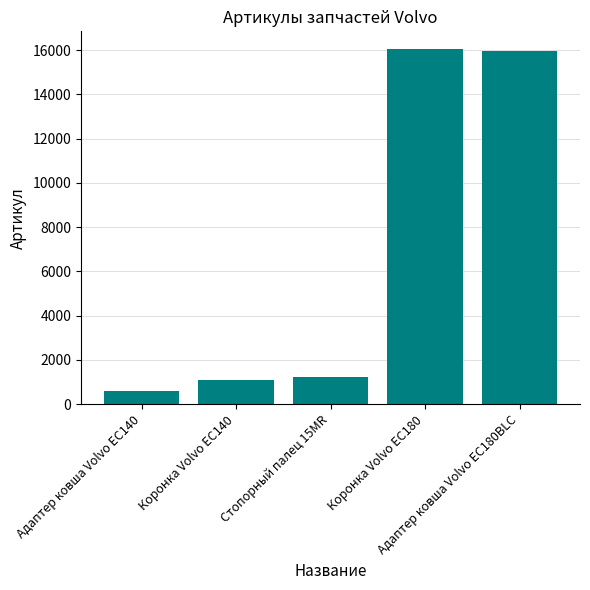

What is the sum of all values?

34976